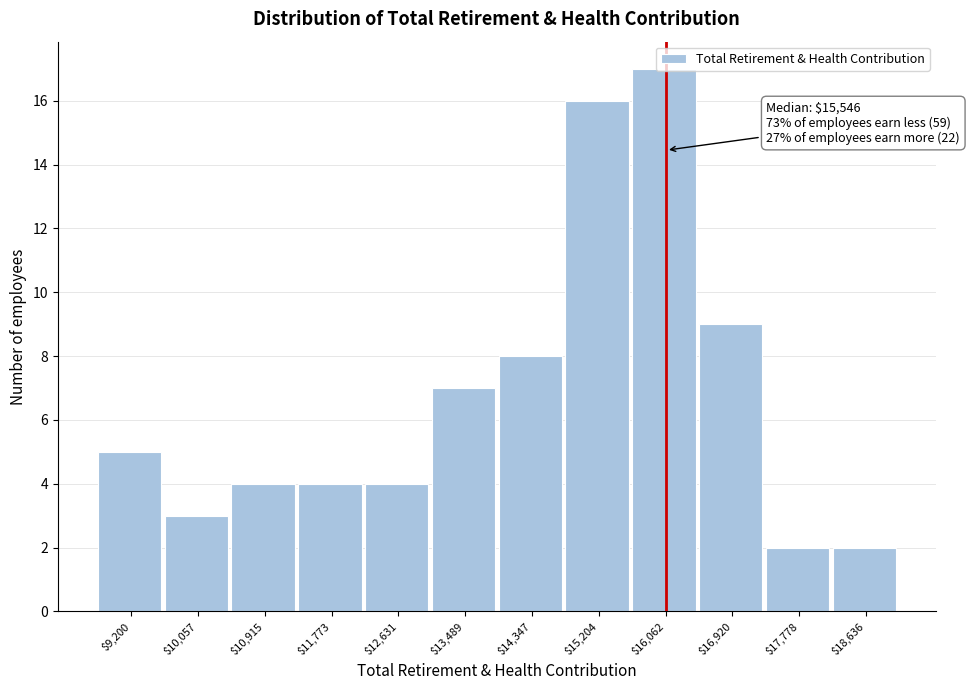

What is the label of the 9th bar from the right?

$11,773